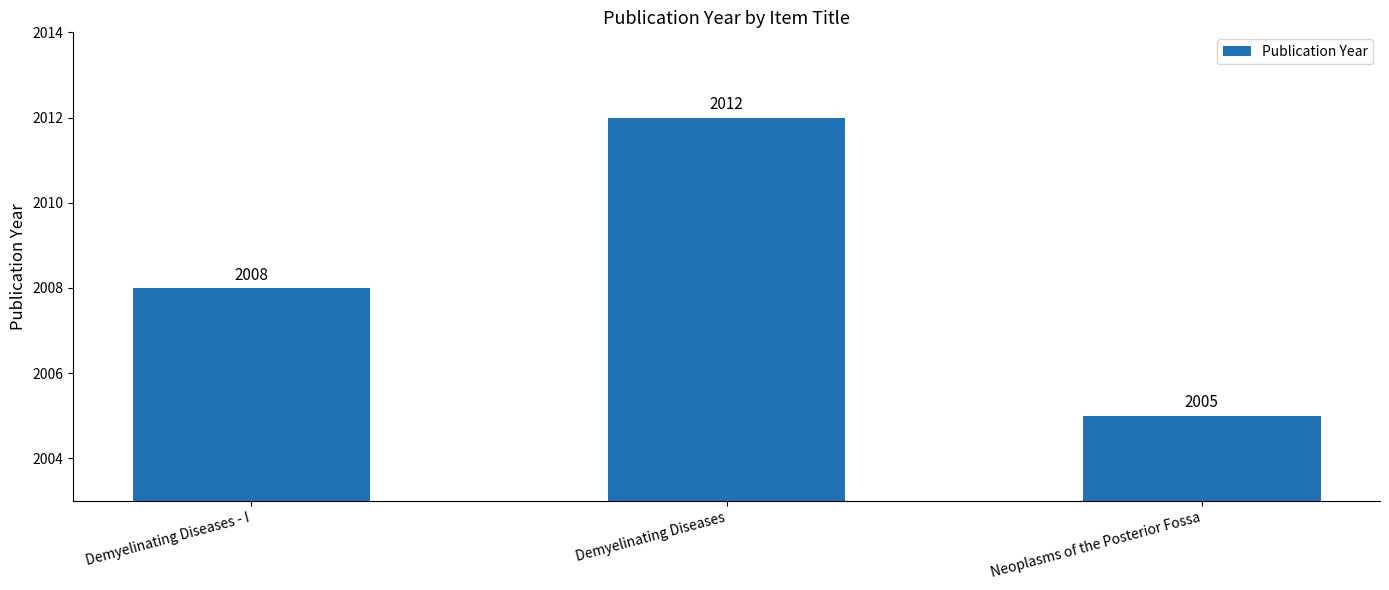

Where is the data nearest to the value 2008?

Demyelinating Diseases - I